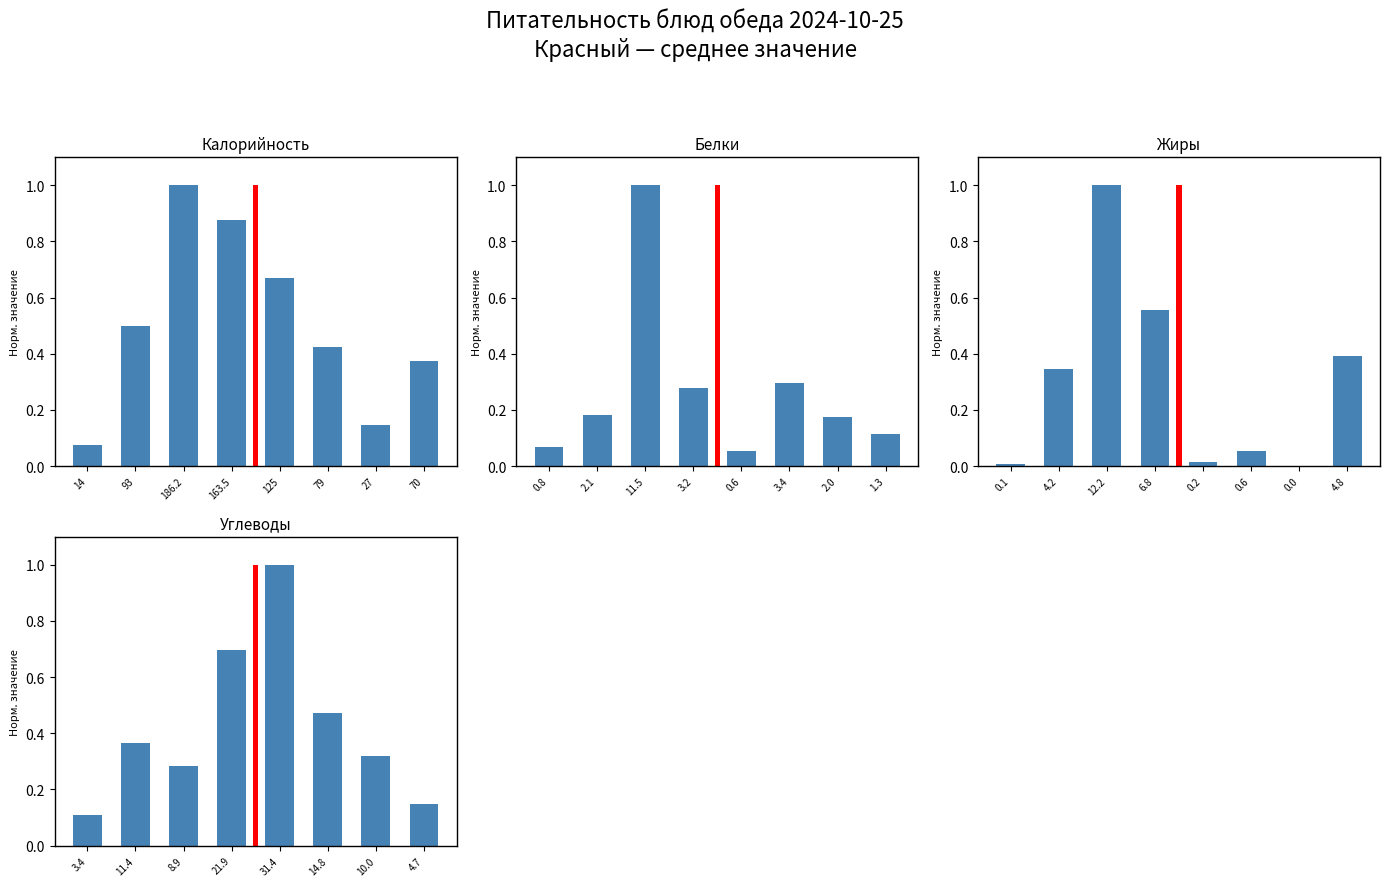

Which label corresponds to the largest value in the chart?

186.2